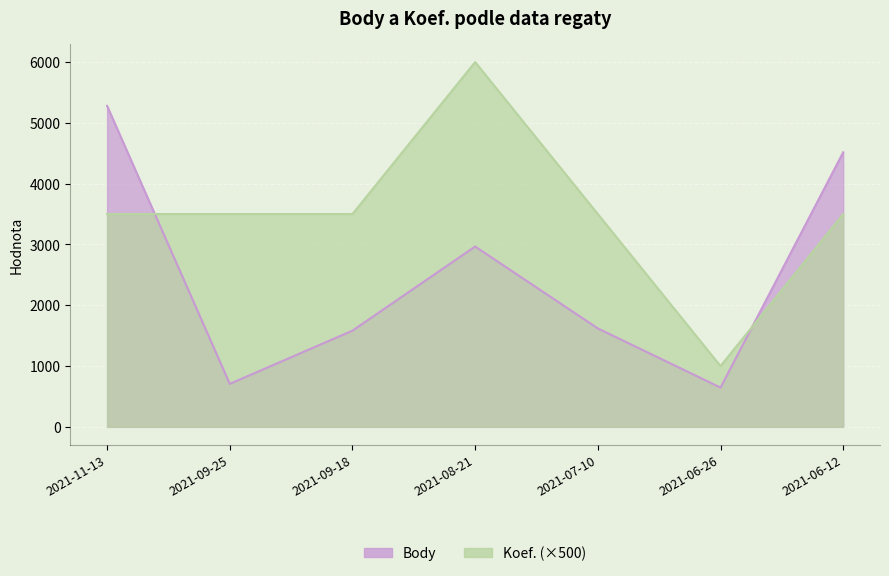

What are all the series names shown in the legend?

Body, Koef.